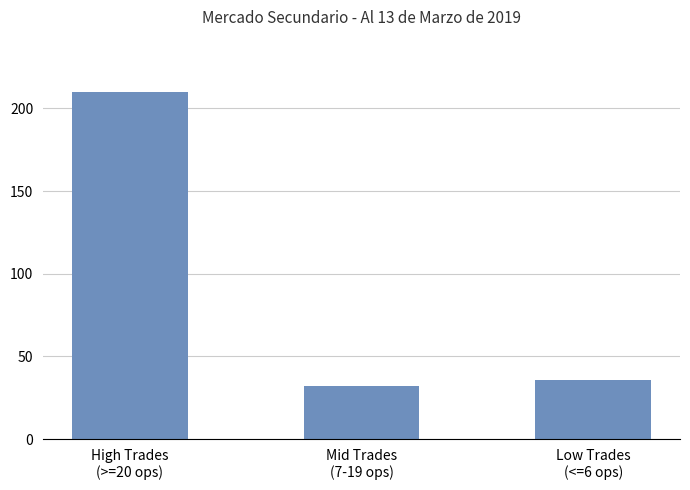

Read the value at High Trades
(>=20 ops).

210